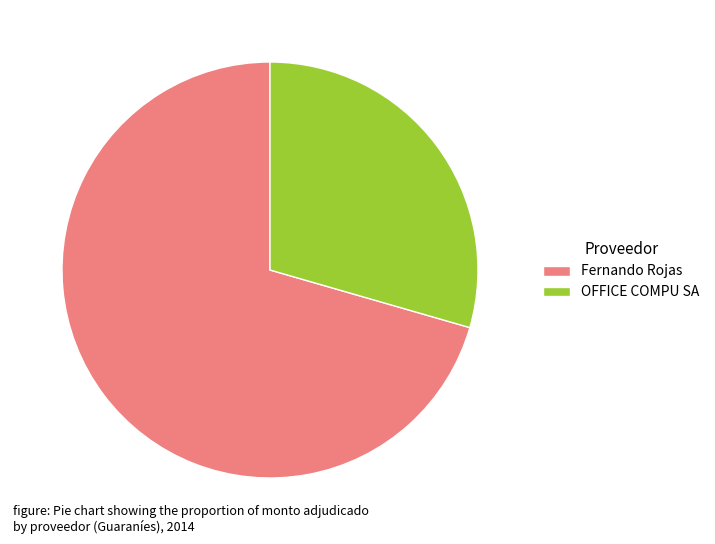

Does OFFICE COMPU SA account for over 50% of the chart?

No